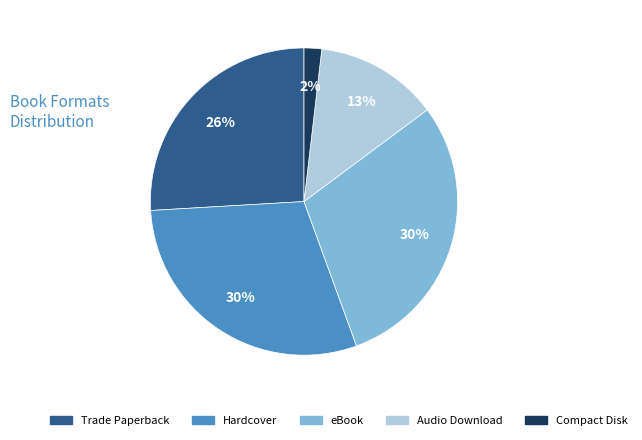

The Audio Download slice represents 13% of the pie. True or false?

True